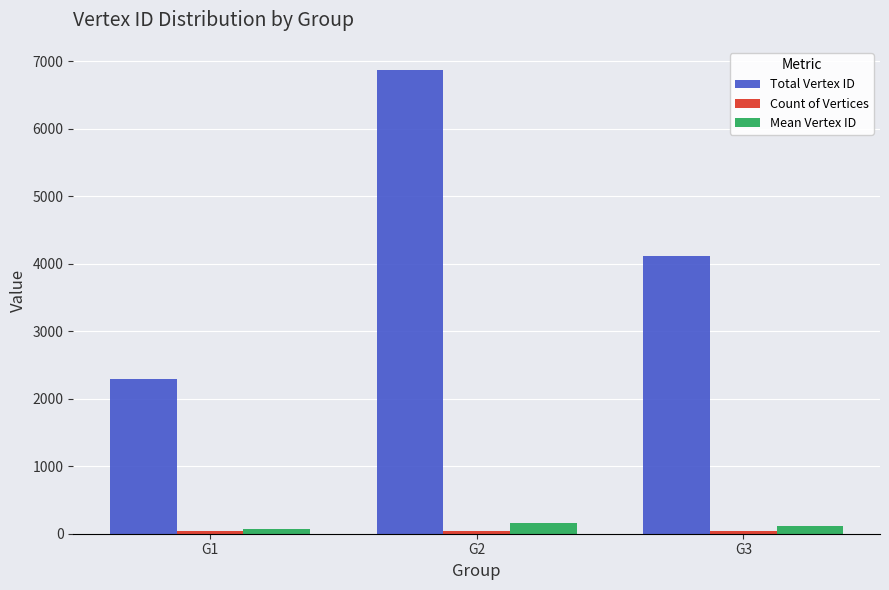

List the labels in order of Total Vertex ID value, largest first.

G2, G3, G1